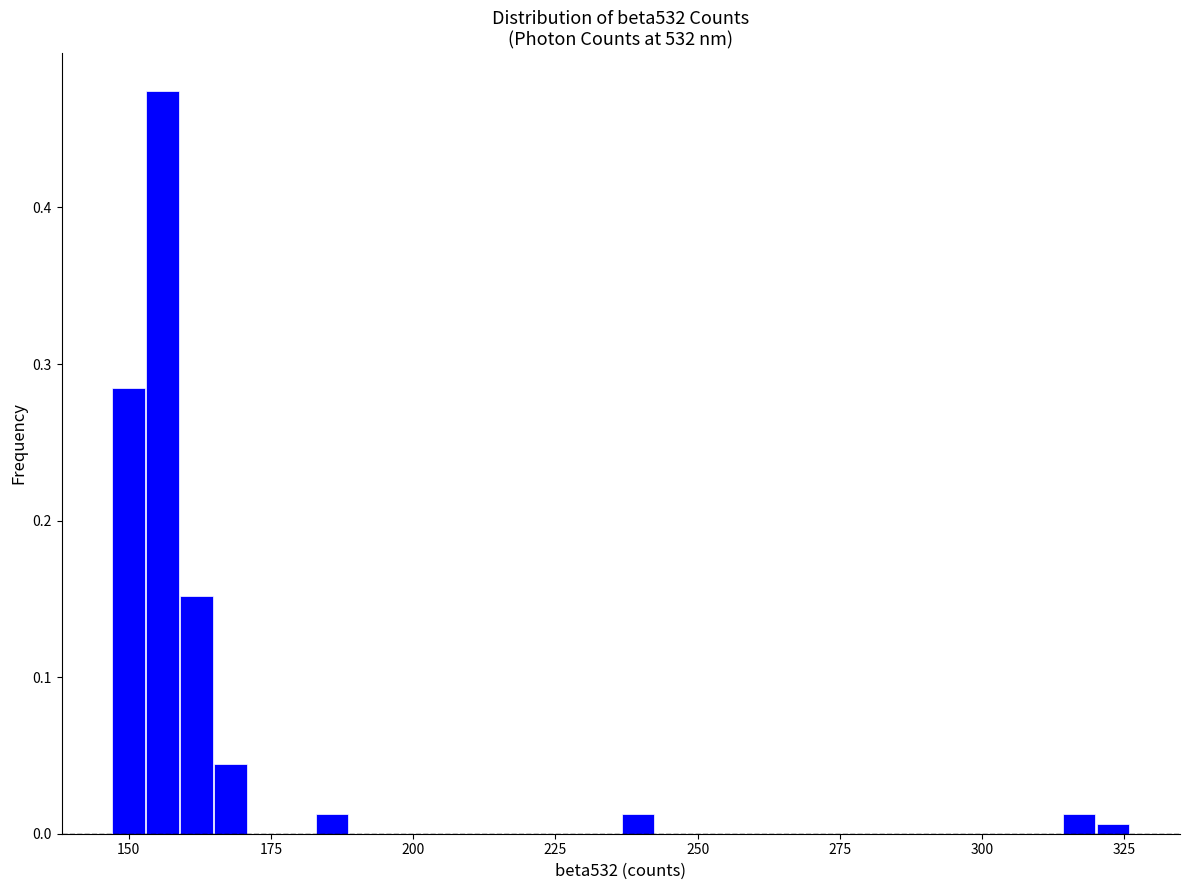

Read against the x-axis, roughly where is the centre of the tallest bar?

155